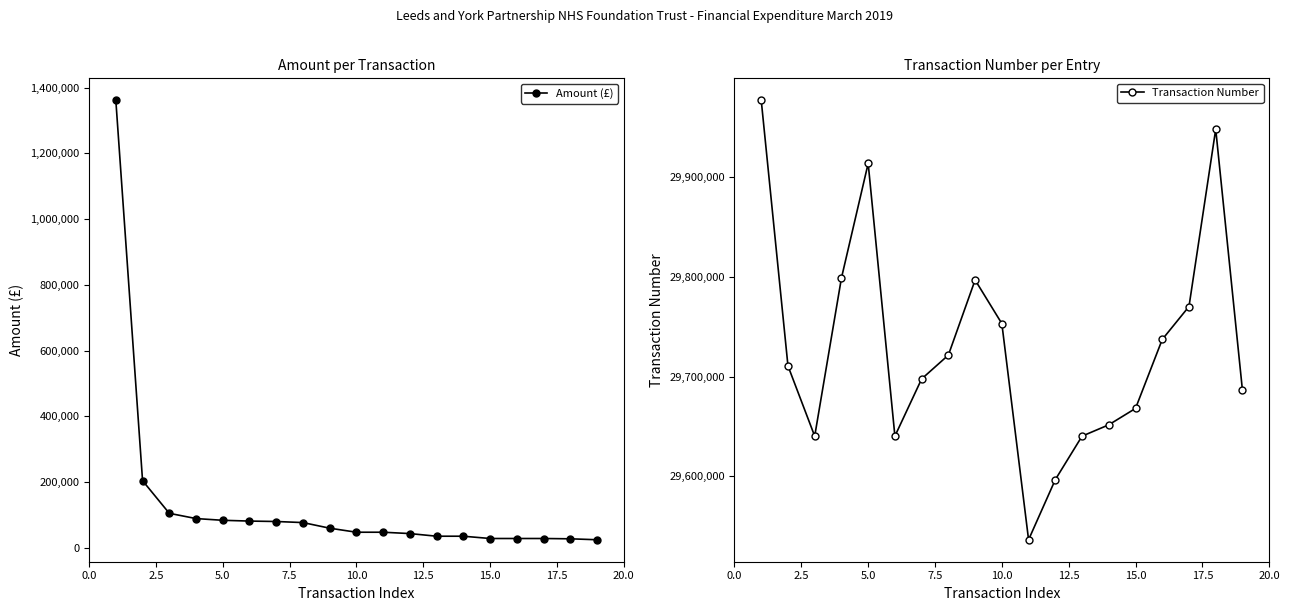

Does the chart have visible grid lines?

No